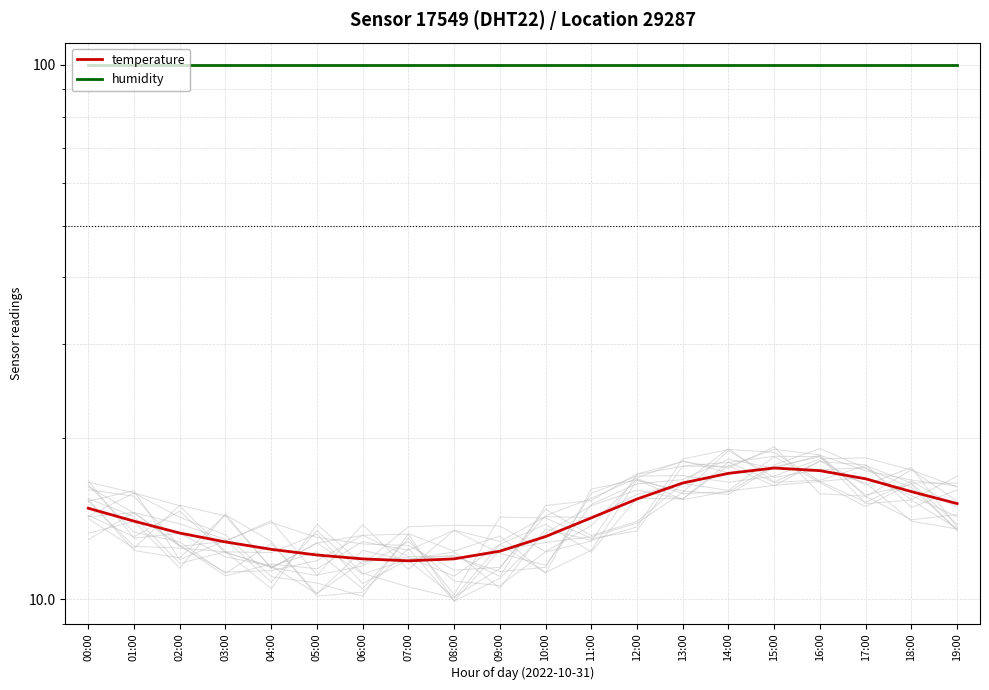

True or false: humidity and temperature intersect in this chart.

False